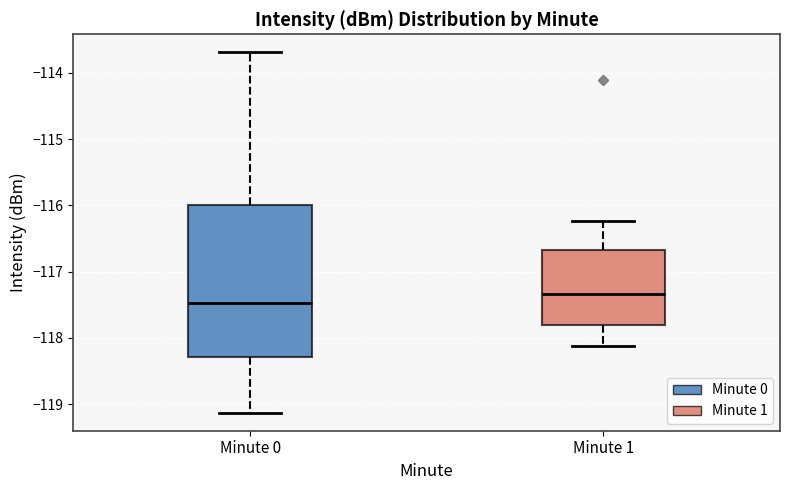

Which box's median line is the lowest?

Minute 0